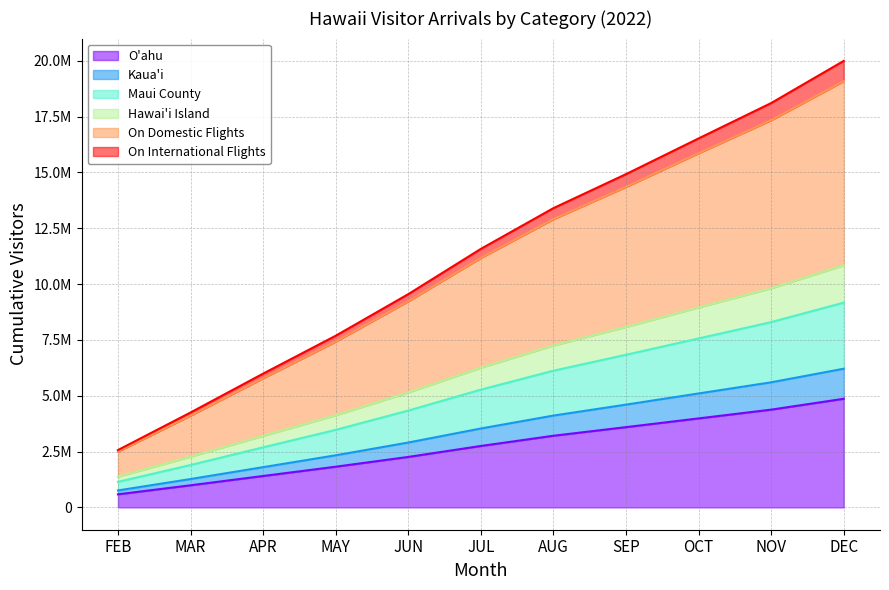

At which label does Hawai'i Island reach its minimum?

FEB